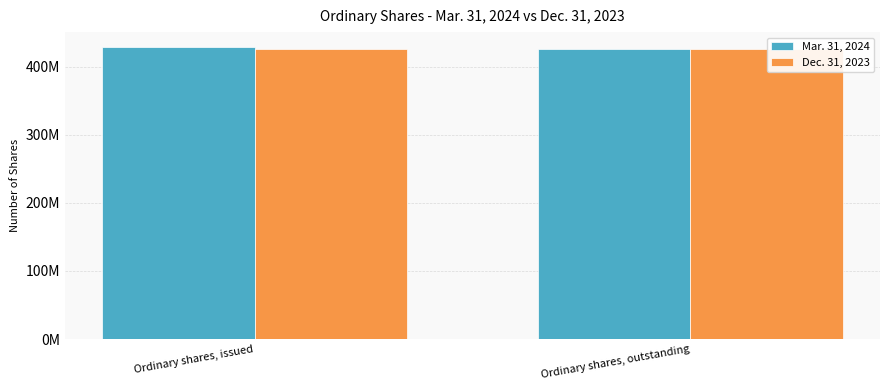

The value of Dec. 31, 2023 at Ordinary shares, outstanding is 87415489. True or false?

False